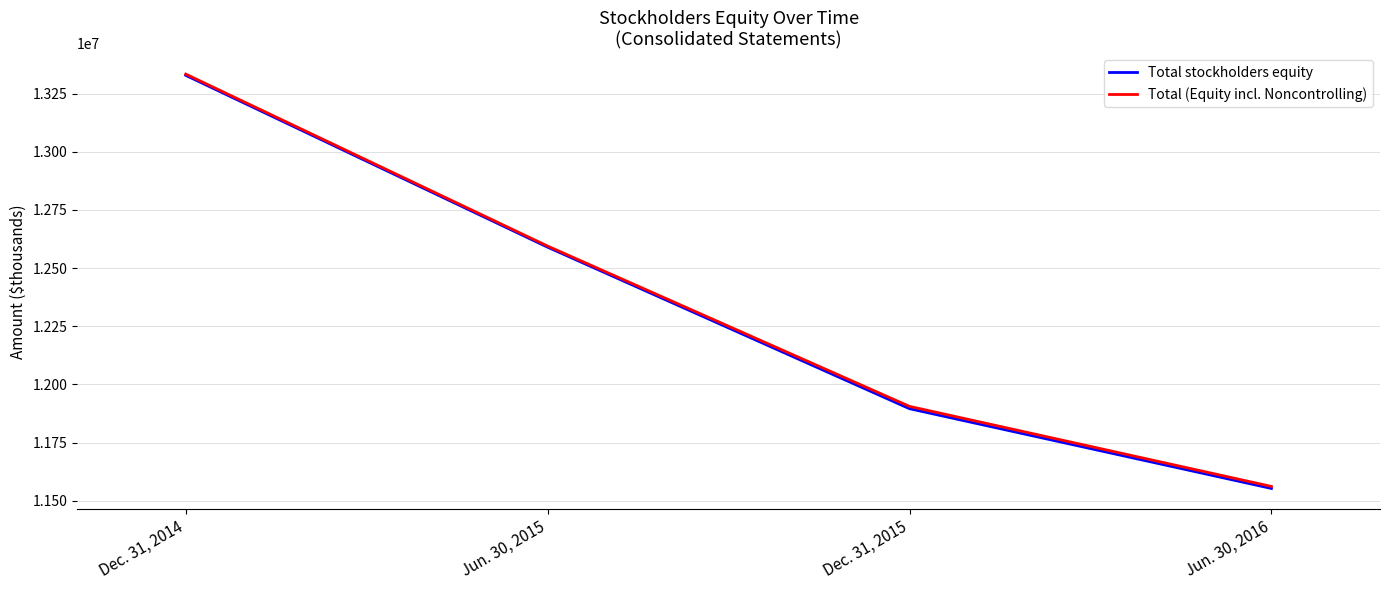

What is the minimum value for Total stockholders equity?

11553215